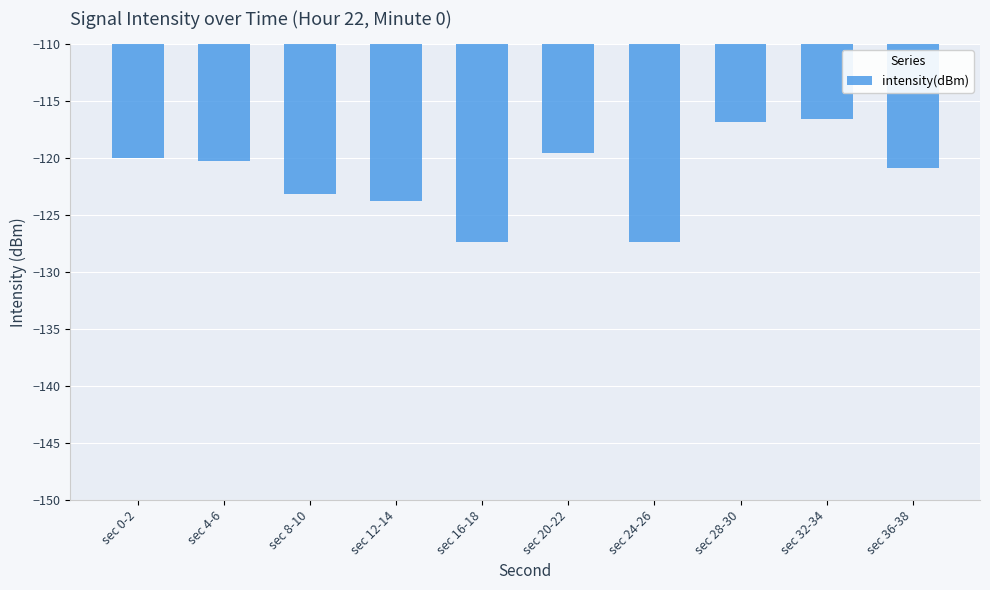

The chart shows a value of -75.5 at sec 0-2. True or false?

False